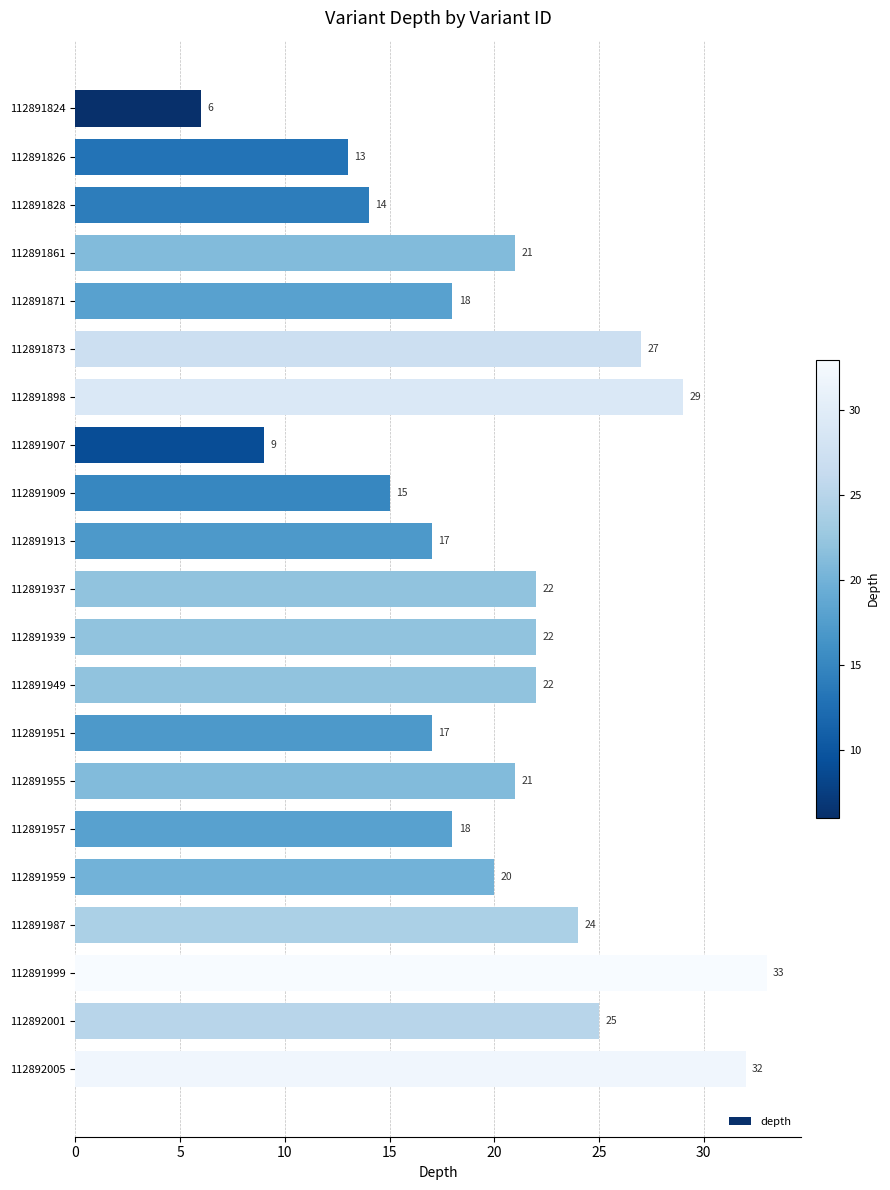

What is the approximate value at 112891871, to the nearest 5?

20